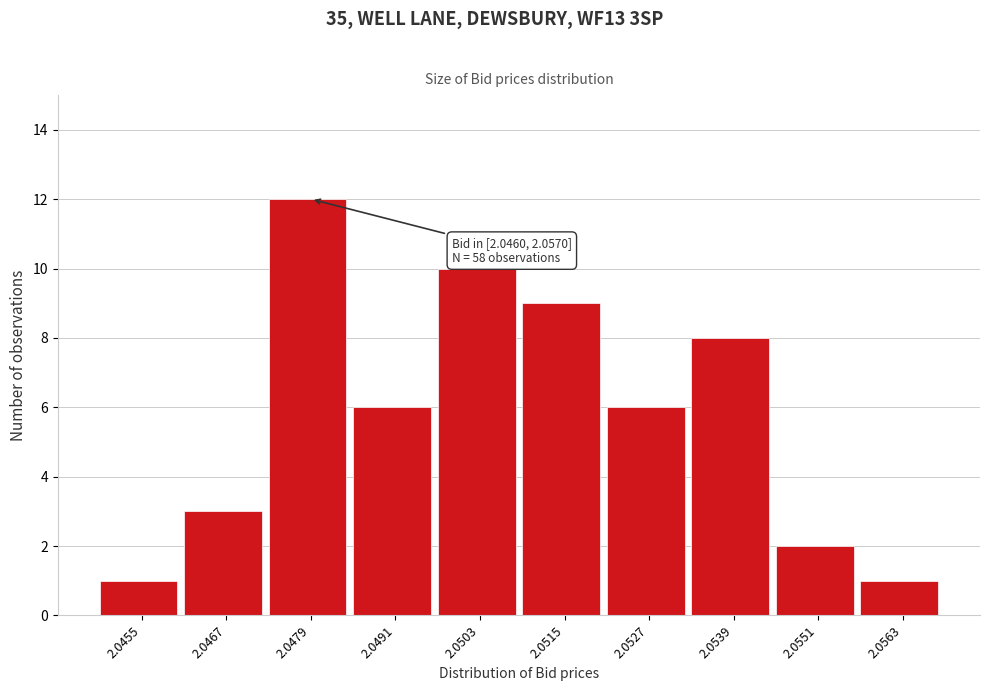

Reading right to left, what are all the values shown in this chart?

1	2	8	6	9	10	6	12	3	1